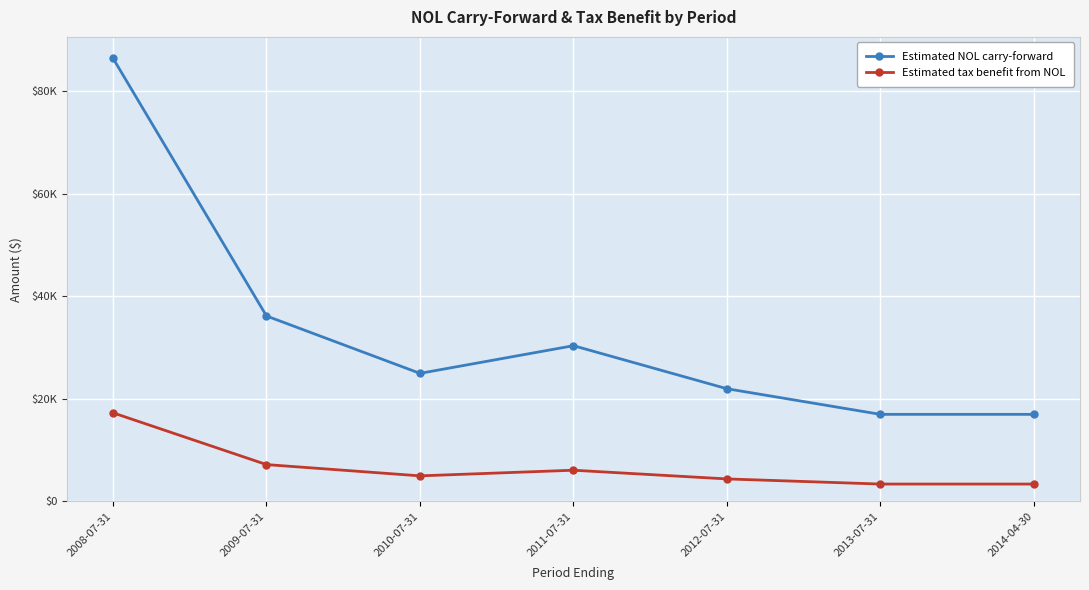

What are all the series names shown in the legend?

Estimated NOL carry-forward, Estimated tax benefit from NOL